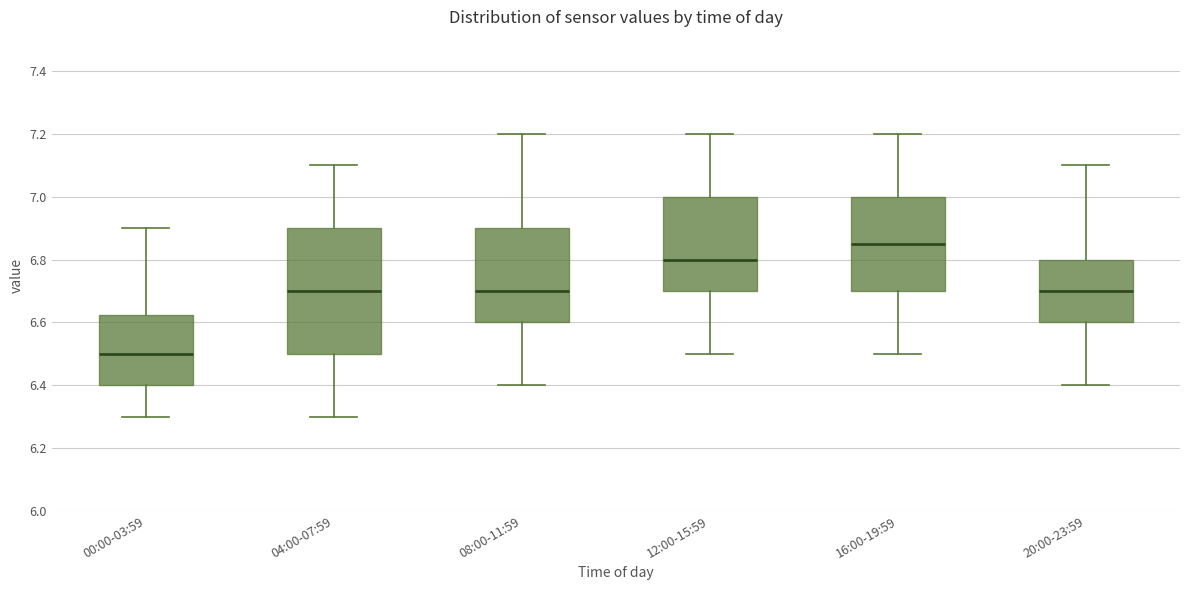

Reading left to right, transcribe this box plot: for each box, give where its median line is, the range the box spans, and where its two whiskers end, as read against the y-axis. The values are not printed on the chart, so give them approximately, as read against the axis.

00:00-03:59: median 6.50, box 6.40 to 6.62, whiskers 6.30 to 6.90
04:00-07:59: median 6.70, box 6.50 to 6.90, whiskers 6.30 to 7.10
08:00-11:59: median 6.70, box 6.60 to 6.90, whiskers 6.40 to 7.20
12:00-15:59: median 6.80, box 6.70 to 7.00, whiskers 6.50 to 7.20
16:00-19:59: median 6.86, box 6.70 to 7.00, whiskers 6.50 to 7.20
20:00-23:59: median 6.70, box 6.60 to 6.80, whiskers 6.40 to 7.10